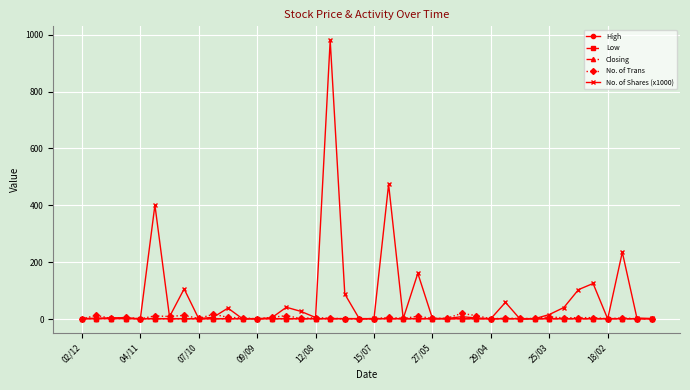

True or false: High has more than 0 interior local peaks.

True